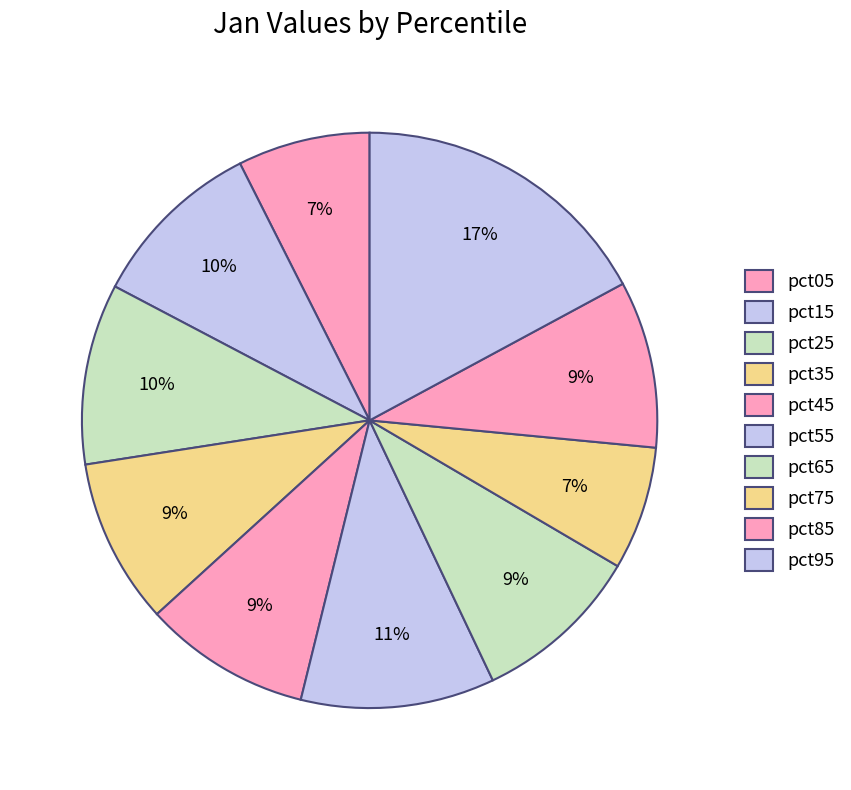

To the nearest percent, what is the combined percentage of pct05 and pct95?

25%